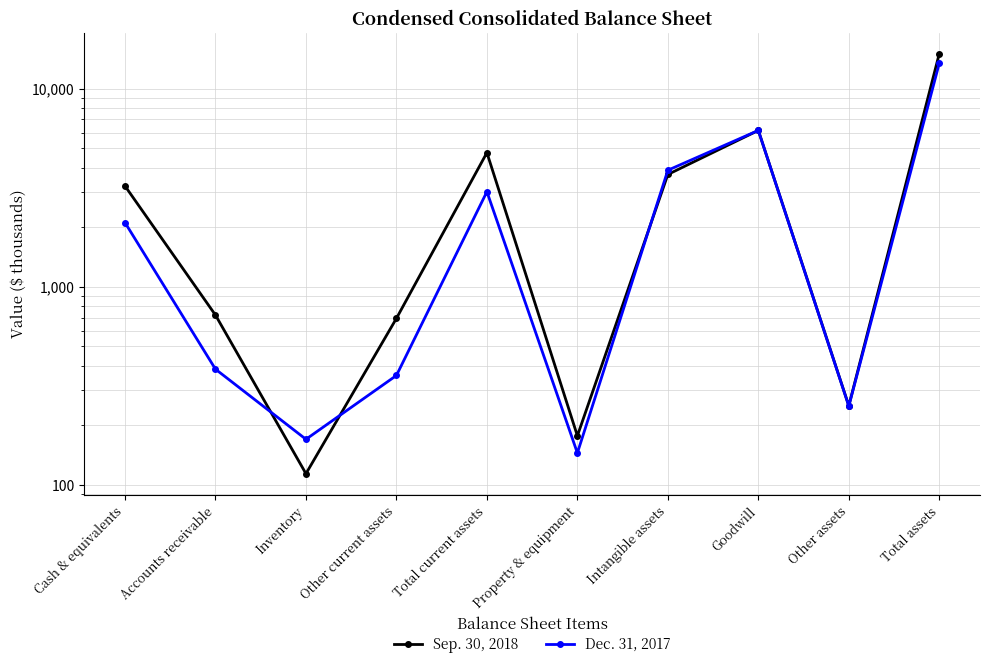

True or false: Dec. 31, 2017 has a value of 384 at Accounts receivable.

True